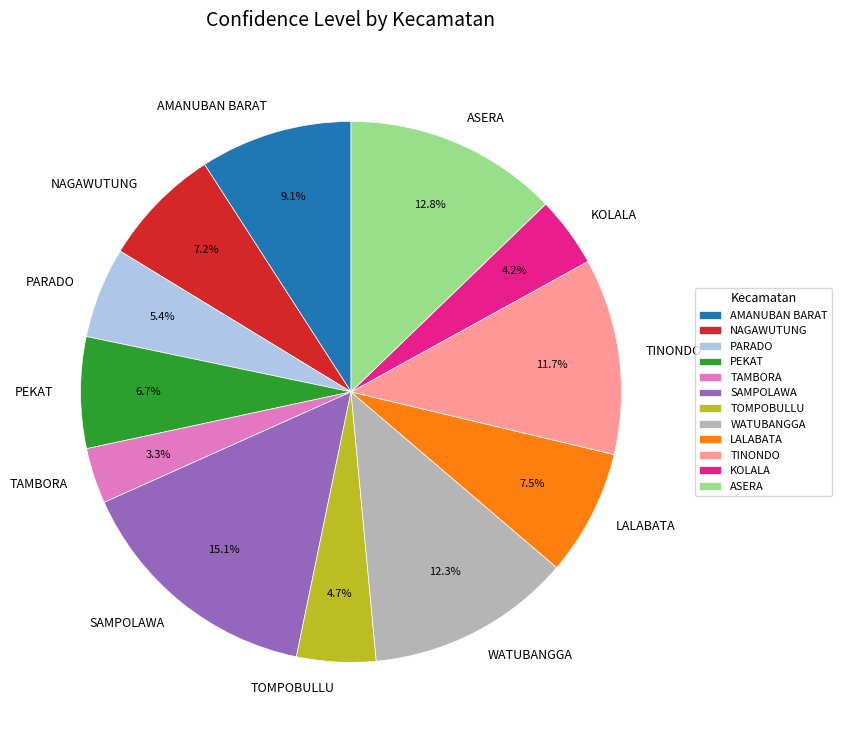

Does any single category account for the majority?

No